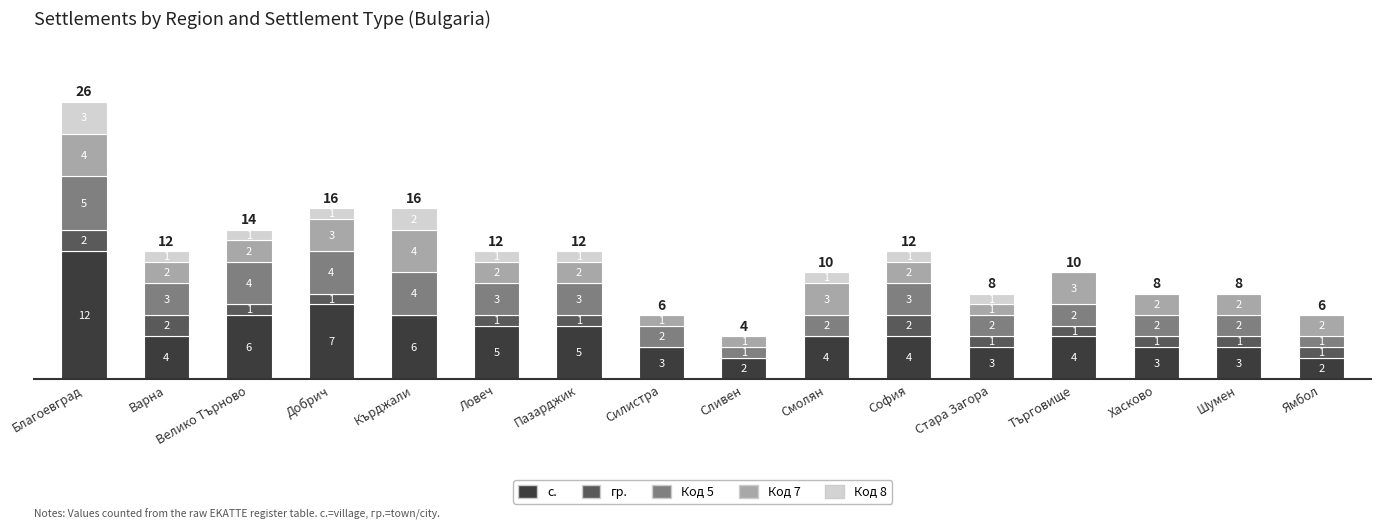

What is the highest value of the с. series?

12